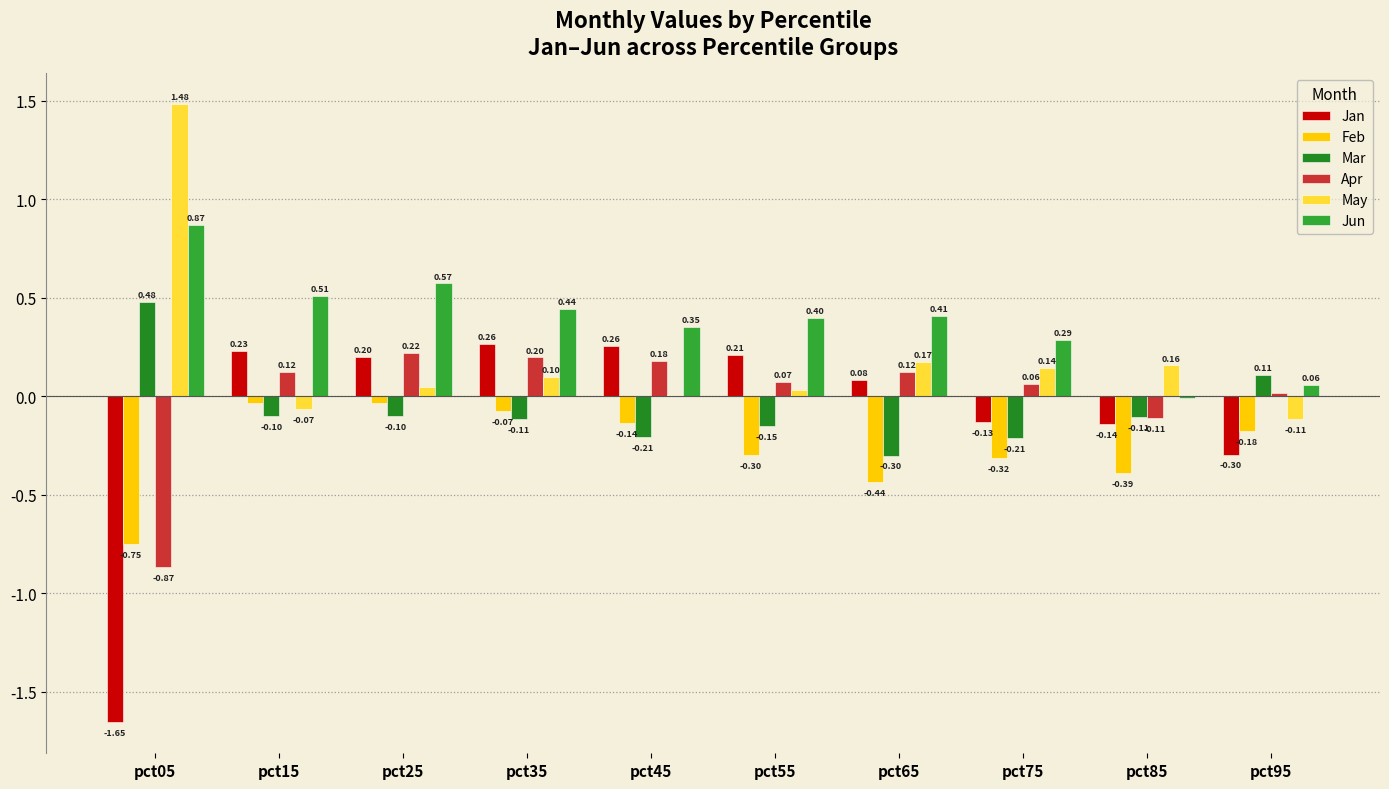

What is the minimum value for Mar?

-0.3